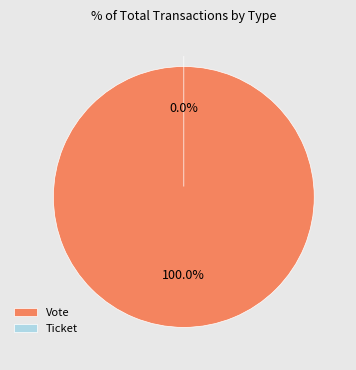

What is the largest slice in the pie chart?

Vote